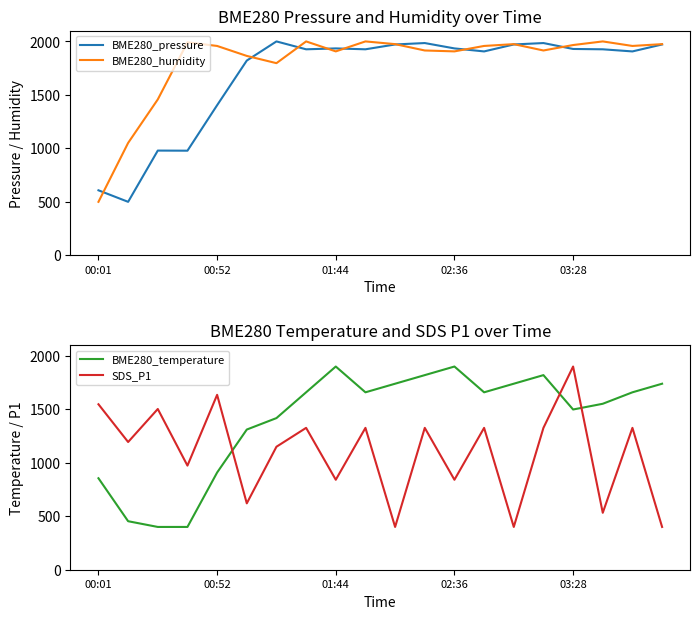

How many intersections are there between SDS_P1 and BME280_humidity?

1